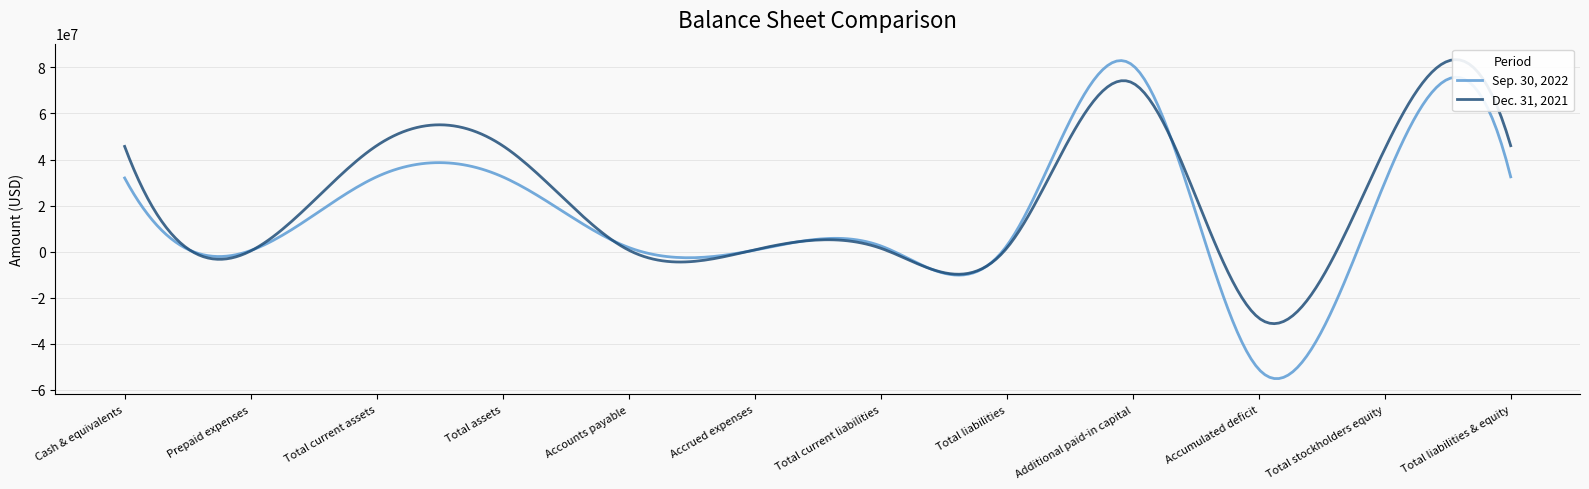

The value of Dec. 31, 2021 at Total liabilities is 1506514. True or false?

True